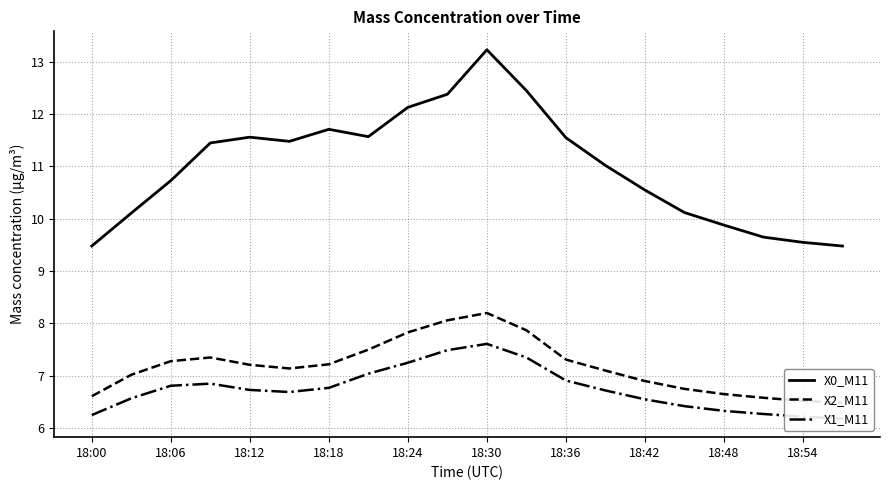

What is the average value of the X2_M11 series?

7.2